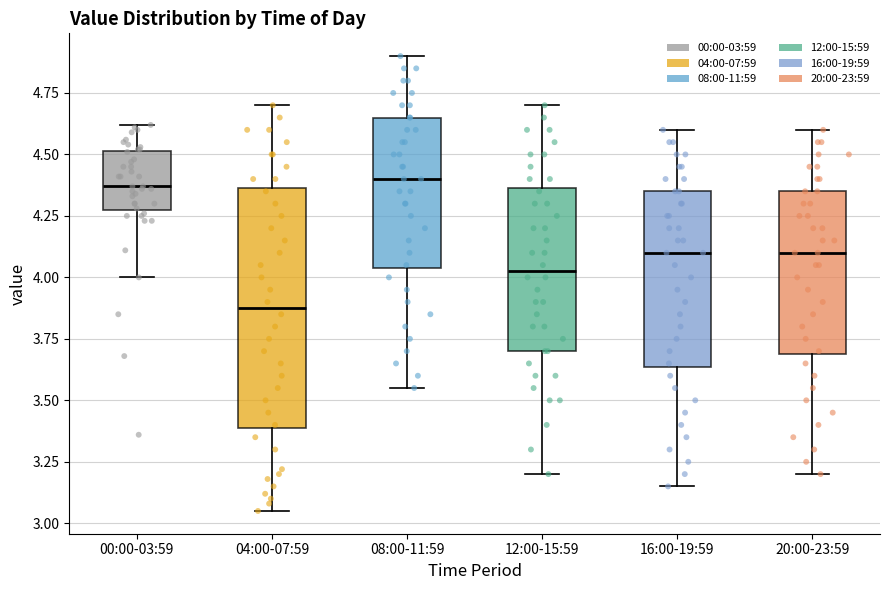

Reading left to right, read every box against the y-axis: the position of its median line, the range the box covers, and the ends of its whiskers. The values are not printed on the chart, so give them approximately, as read against the axis.

00:00-03:59: median 4.35, box 4.30 to 4.50, whiskers 4.00 to 4.60
04:00-07:59: median 3.90, box 3.40 to 4.35, whiskers 3.05 to 4.70
08:00-11:59: median 4.40, box 4.05 to 4.65, whiskers 3.55 to 4.90
12:00-15:59: median 4.05, box 3.70 to 4.35, whiskers 3.20 to 4.70
16:00-19:59: median 4.10, box 3.65 to 4.35, whiskers 3.15 to 4.60
20:00-23:59: median 4.10, box 3.70 to 4.35, whiskers 3.20 to 4.60